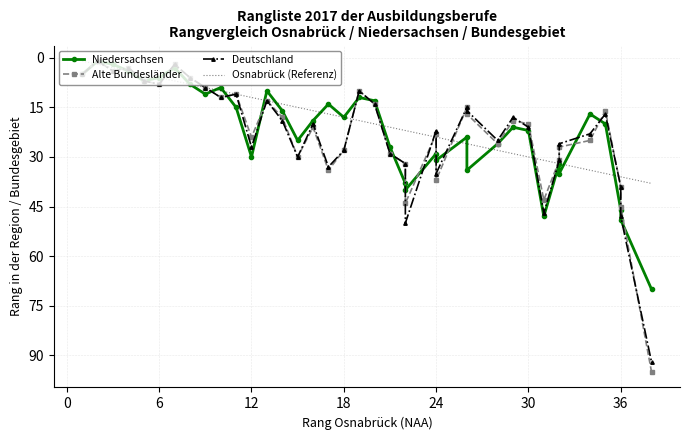

Reading left to right, transcribe all the data shown in this chart.

Niedersachsen: 5	1	2	4	7	6	3	8	11	9	15	30	10	16	25	19	14	18	12	13	27	38	40	29	31	24	34	26	21	22	48	32	35	17	20	46	49	70
Alte Bundesländer: 5	1	4	3	7	8	2	6	9	12	11	24	13	18	30	21	34	28	10	14	29	32	44	23	37	15	17	26	19	20	43	31	27	25	16	39	45	95
Deutschland: 5	1	4	3	7	8	2	6	9	12	11	27	13	19	30	20	33	28	10	14	29	32	50	22	35	15	16	25	18	21	47	31	26	23	17	39	48	92
Osnabrück (Referenz): 1	2	3	4	5	6	7	8	9	10	11	12	13	14	15	16	17	18	19	20	21	22	22	24	24	26	26	28	29	30	31	32	32	34	35	36	36	38